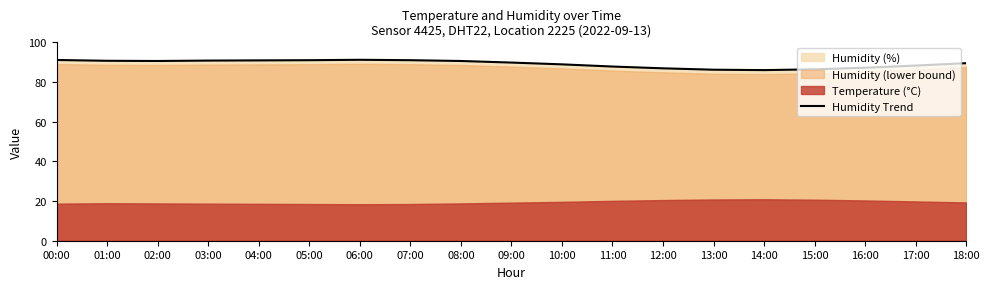

How many values are below 89?

8